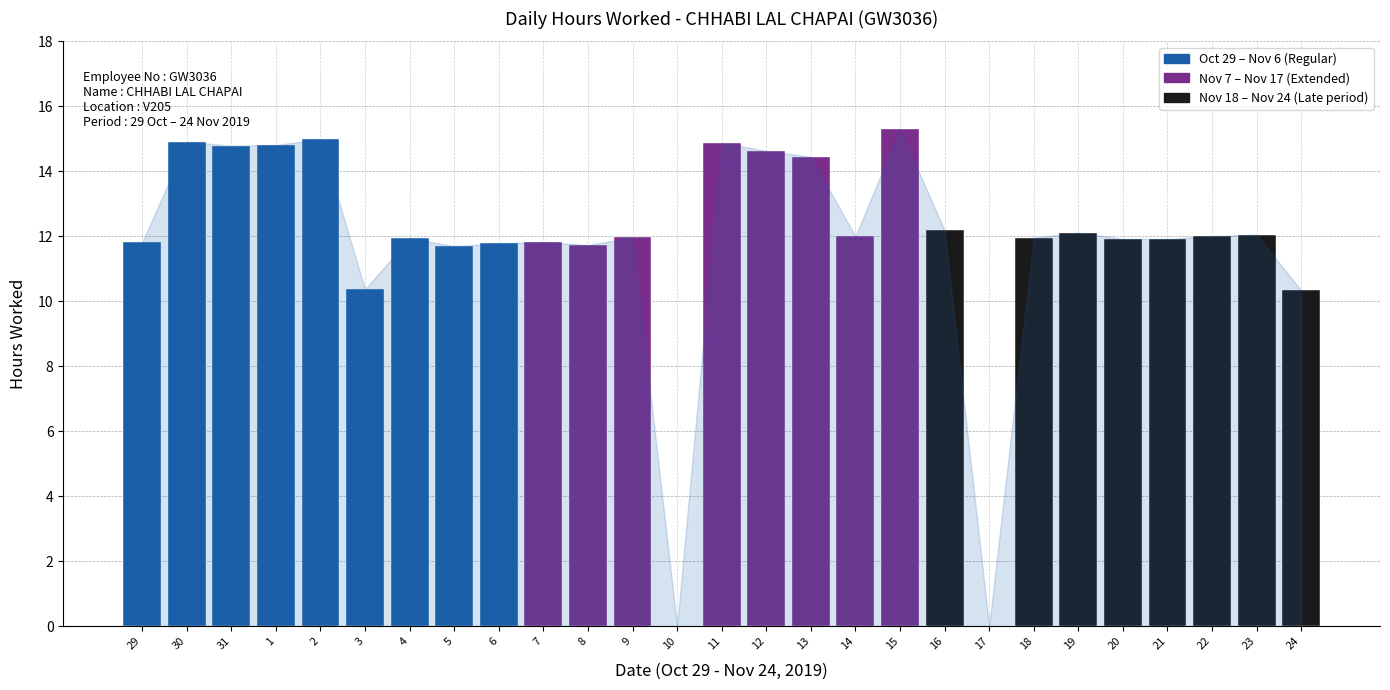

How many data points does each series have?

27